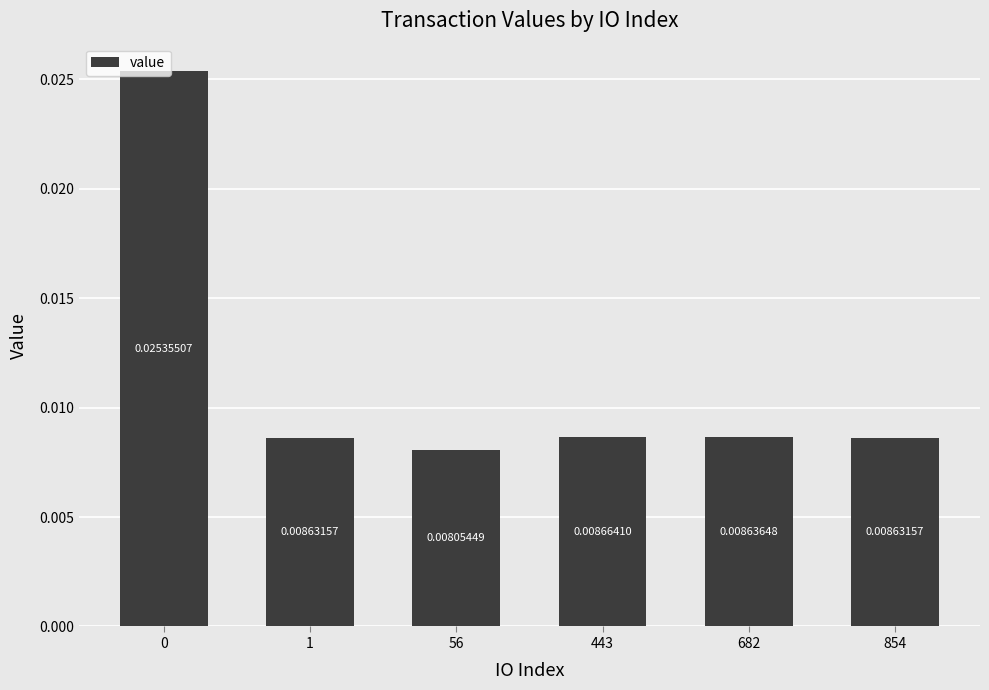

At which category does the chart reach its minimum across all series?

56